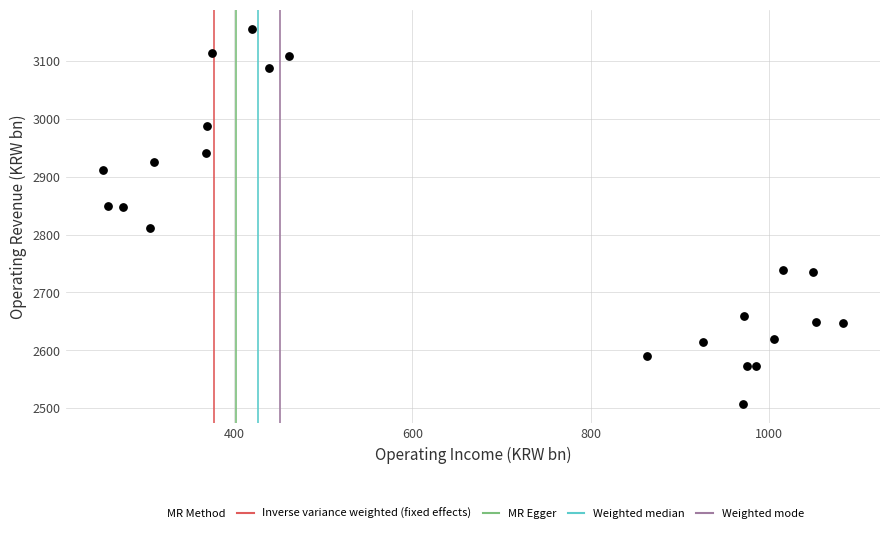

What is the range of X values (max minus min)?

830.1